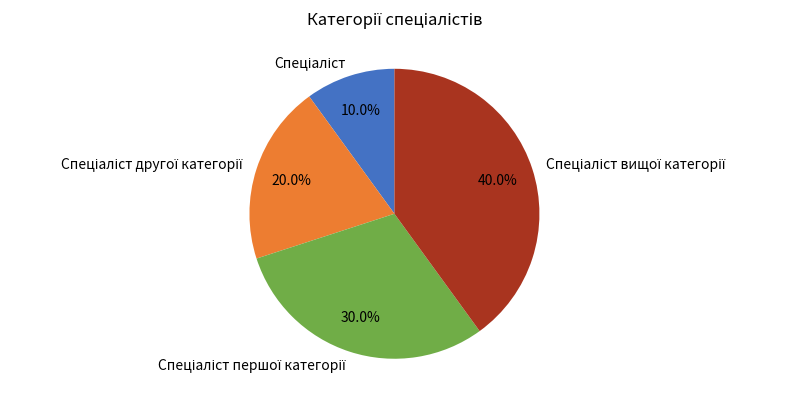

Does any single category account for the majority?

No